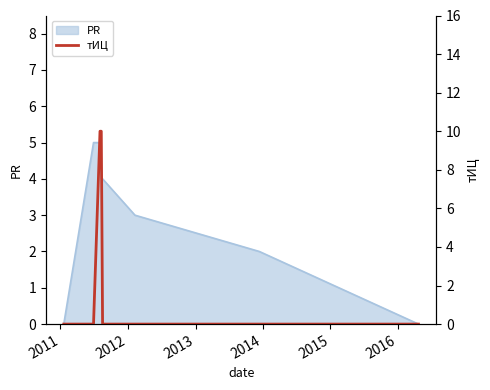

Is it true that the value at 2010 is -6?

False